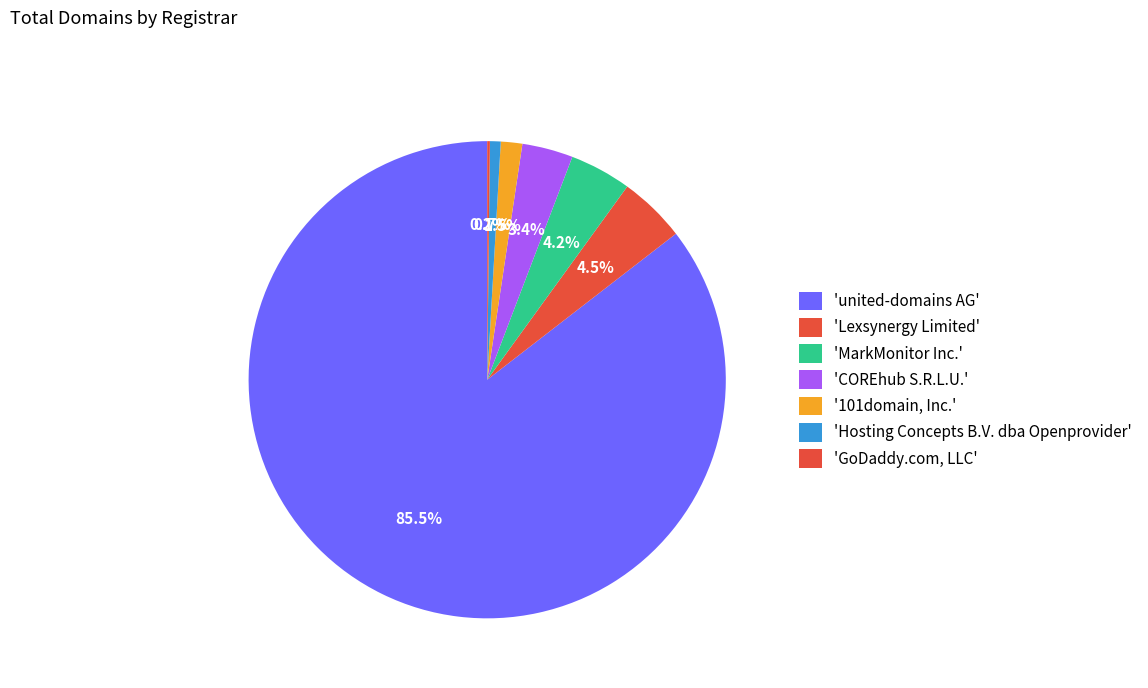

What is the majority slice?

united-domains AG